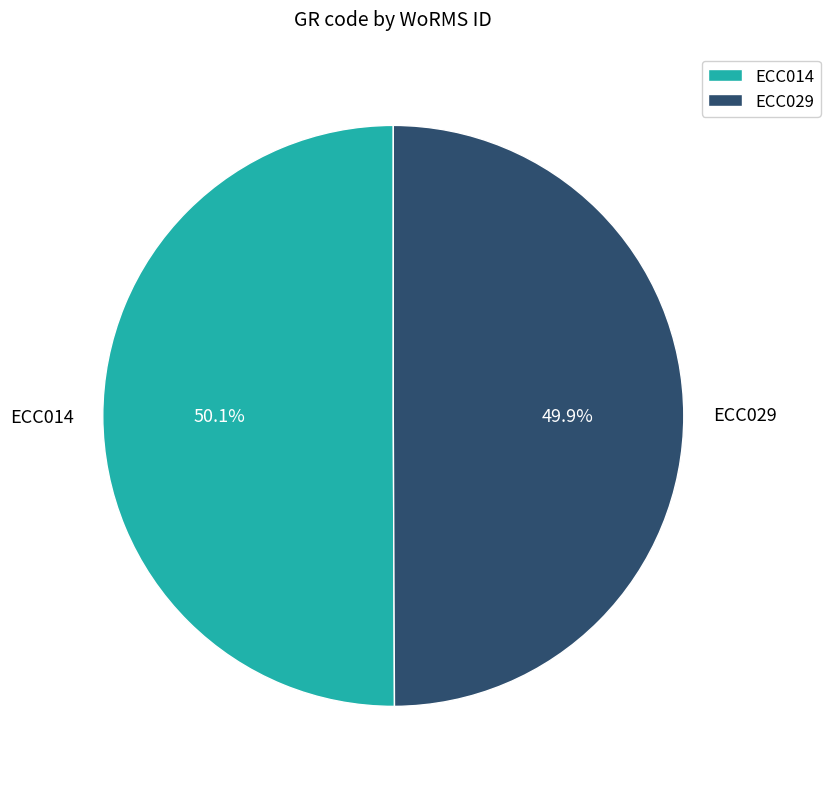

Is there any slice that represents more than half of the pie?

Yes